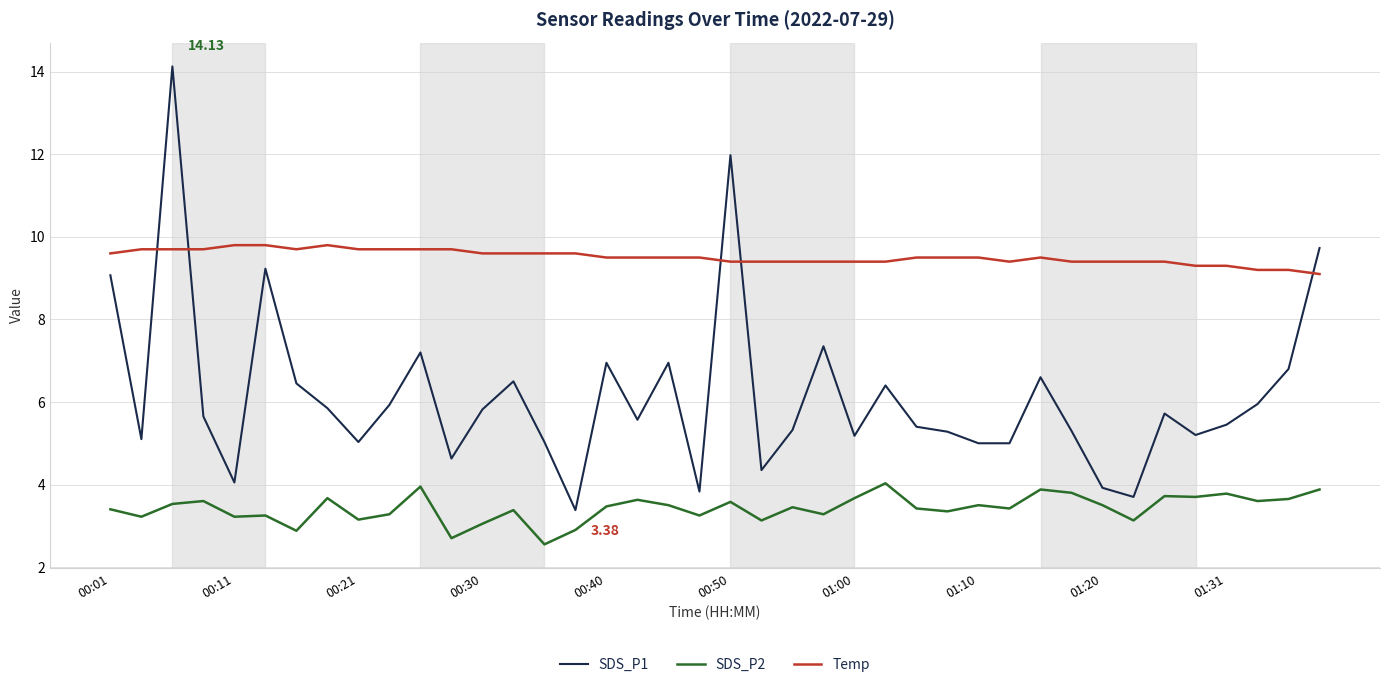

List the series in order of their overall mean, highest first.

Temp, SDS_P1, SDS_P2